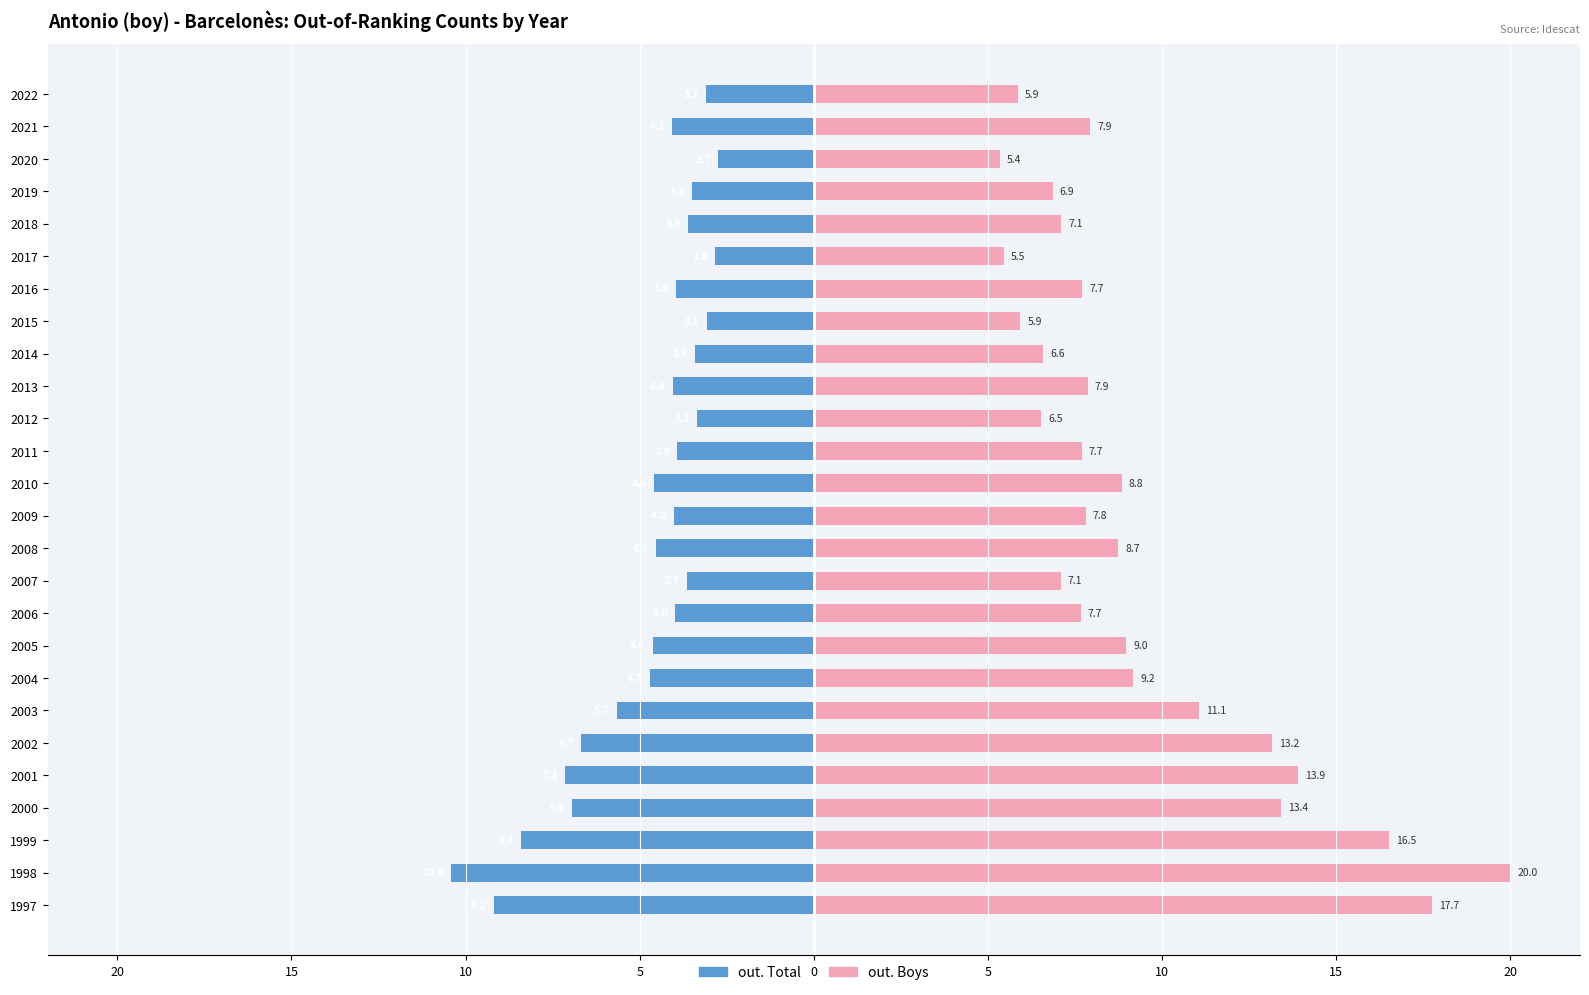

What are all the series names shown in the legend?

out. Total (left), out. Boys (right)